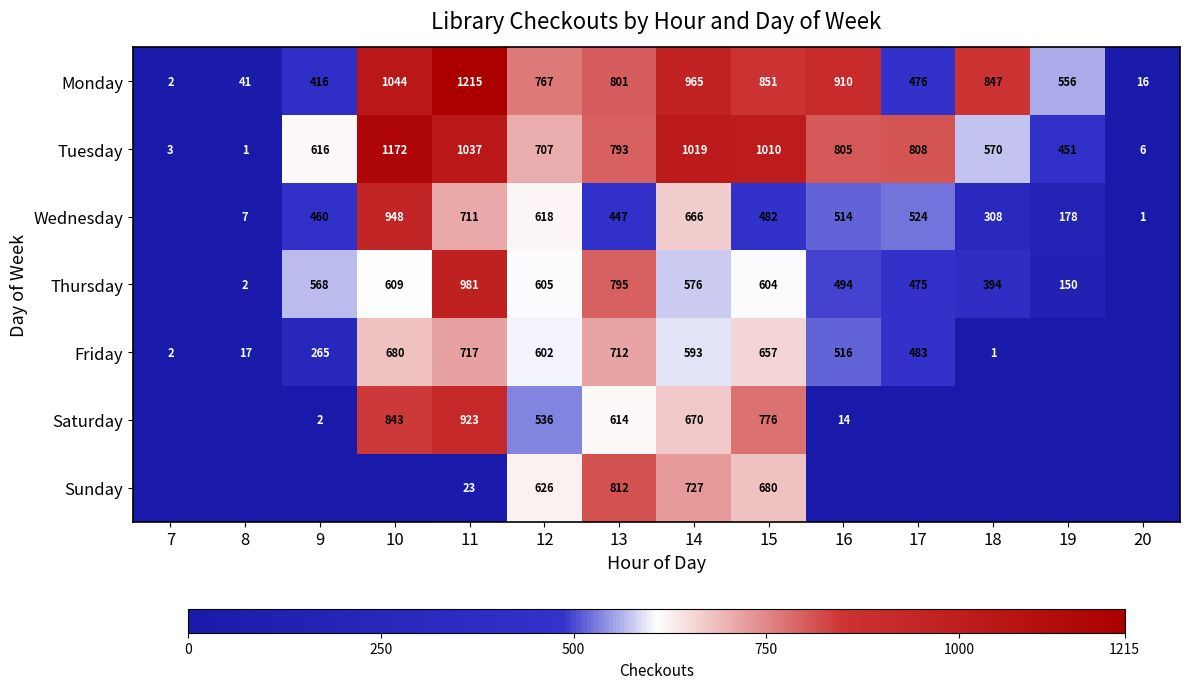

The Sunday series shows 626 at 12. True or false?

True